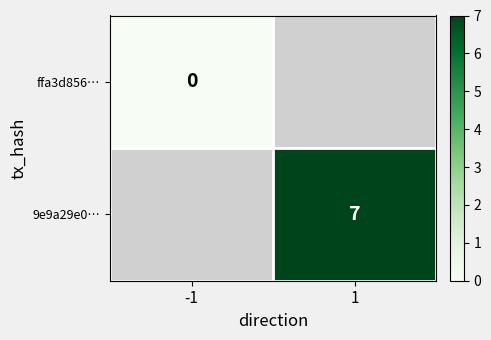

Which category has the lowest value across all series?

-1